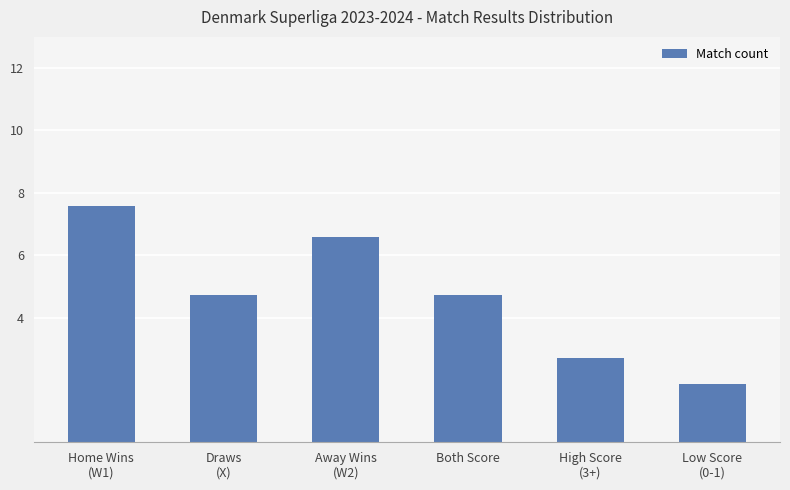

Reading left to right, transcribe all the data shown in this chart.

7.6	4.7	6.6	4.7	2.7	1.9